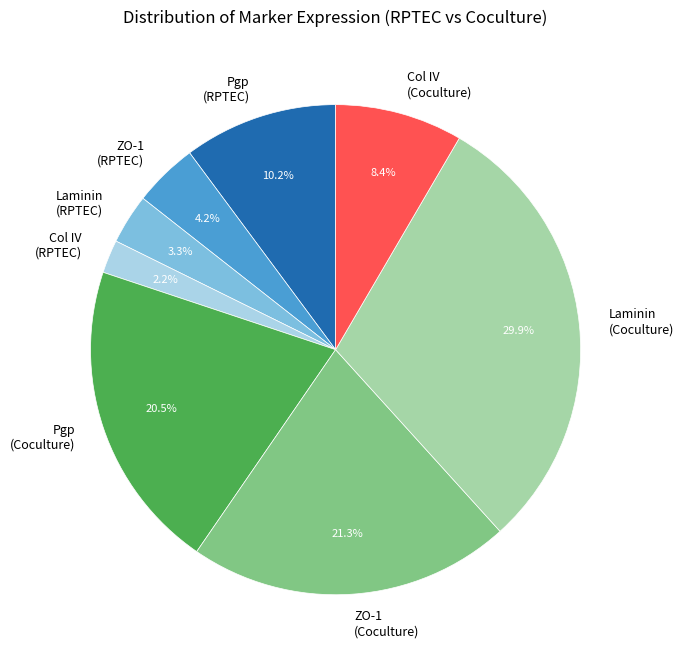

Rank the categories by value from lowest to highest.

Col IV (RPTEC), Laminin (RPTEC), ZO-1 (RPTEC), Col IV (Coculture), Pgp (RPTEC), Pgp (Coculture), ZO-1 (Coculture), Laminin (Coculture)